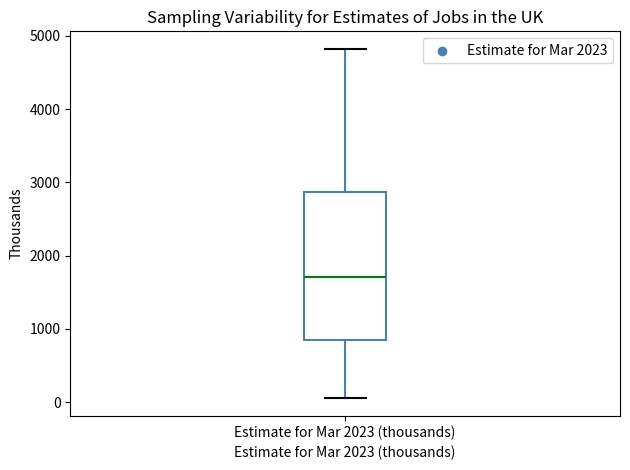

Read this box plot against the y-axis: the position of the median line, the range covered by the box, and the ends of both whiskers. The values are not printed on the chart, so give them approximately, as read against the axis.

median 1700, box 800 to 2900, whiskers 100 to 4800